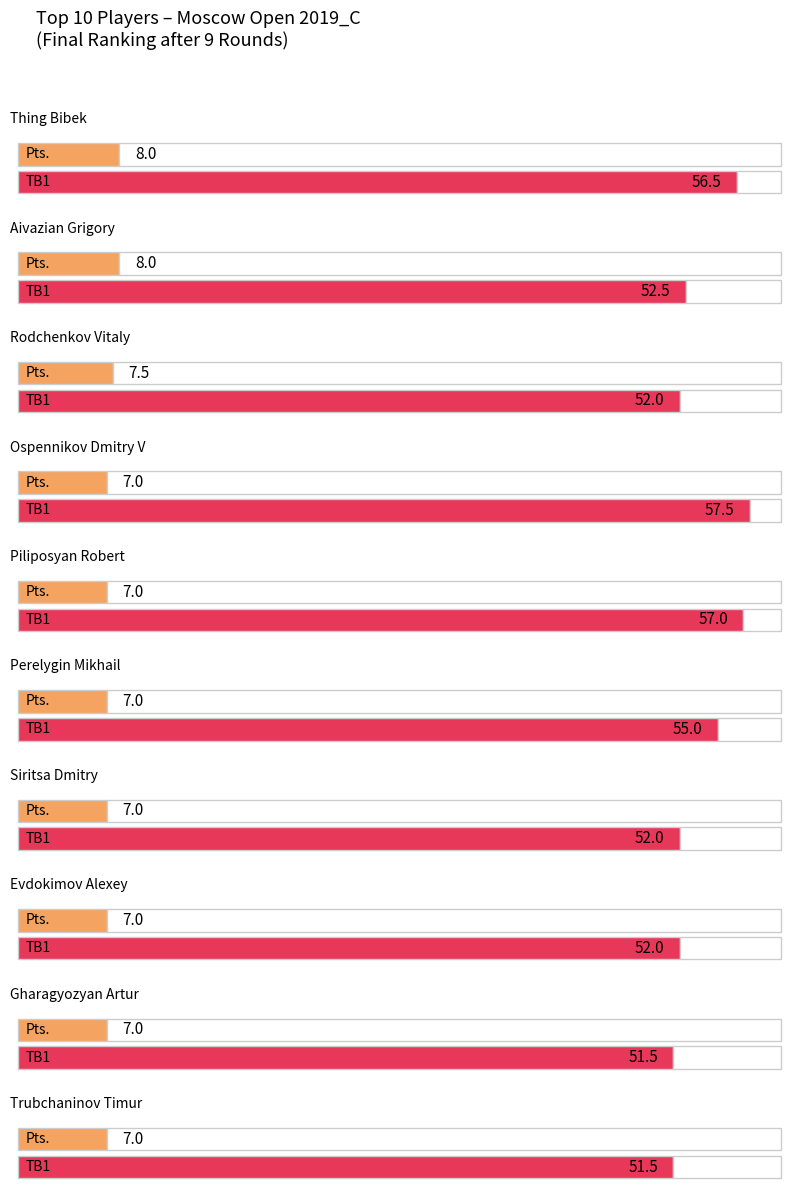

What is the label of the 5th bar from the left?

Piliposyan Robert